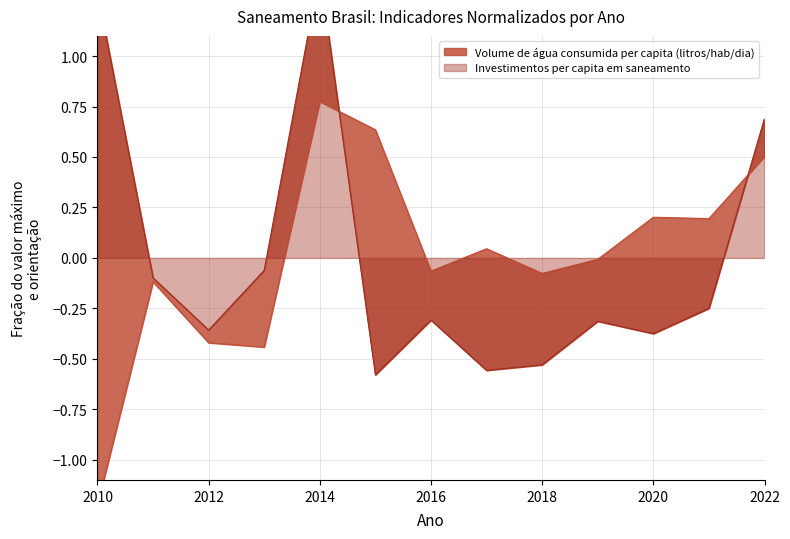

Where does the Volume de água consumida per capita (litros/hab/dia) series first go above 0?

2014